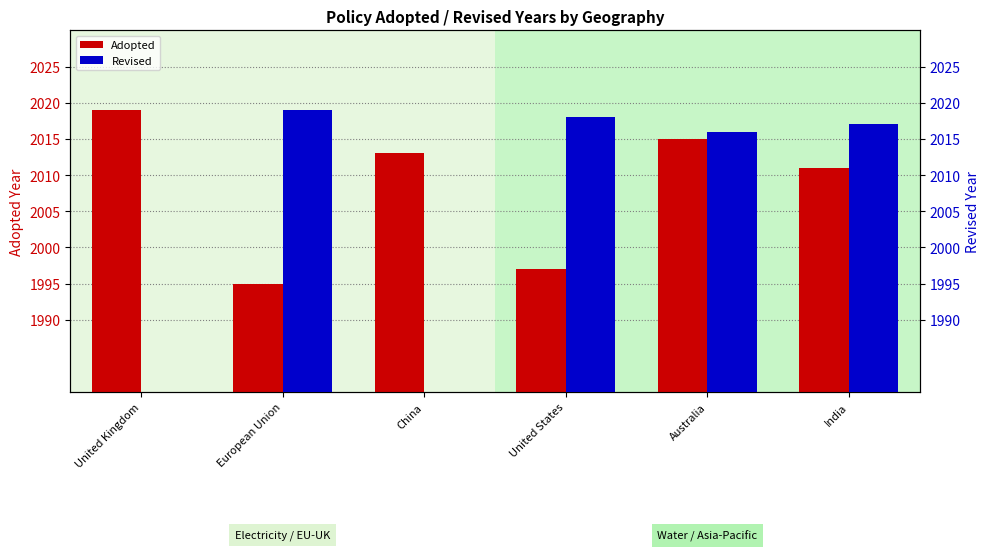

Is the value of Revised at United States greater than the value of Adopted at United States?

Yes